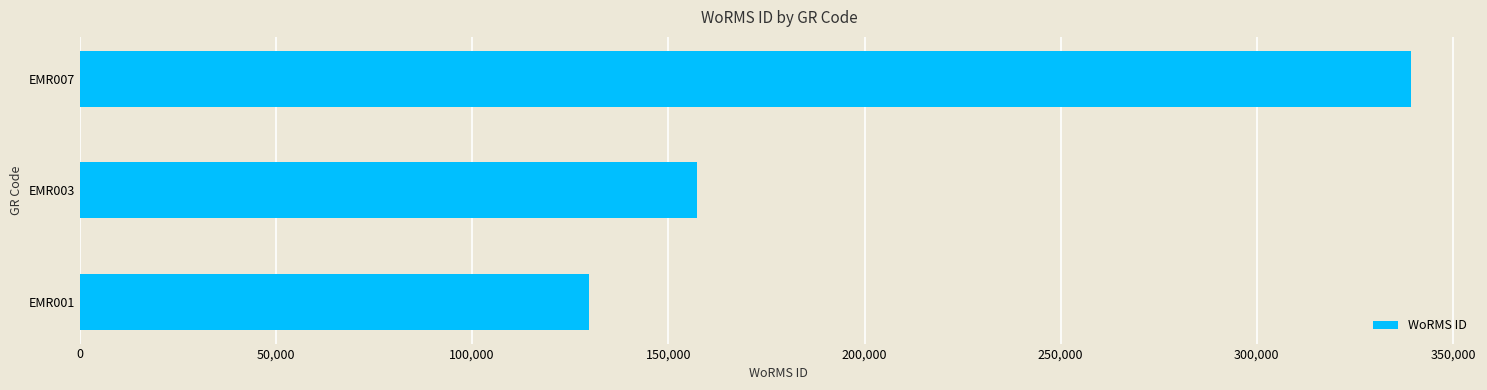

Where is the data nearest to the value 234607?

EMR003